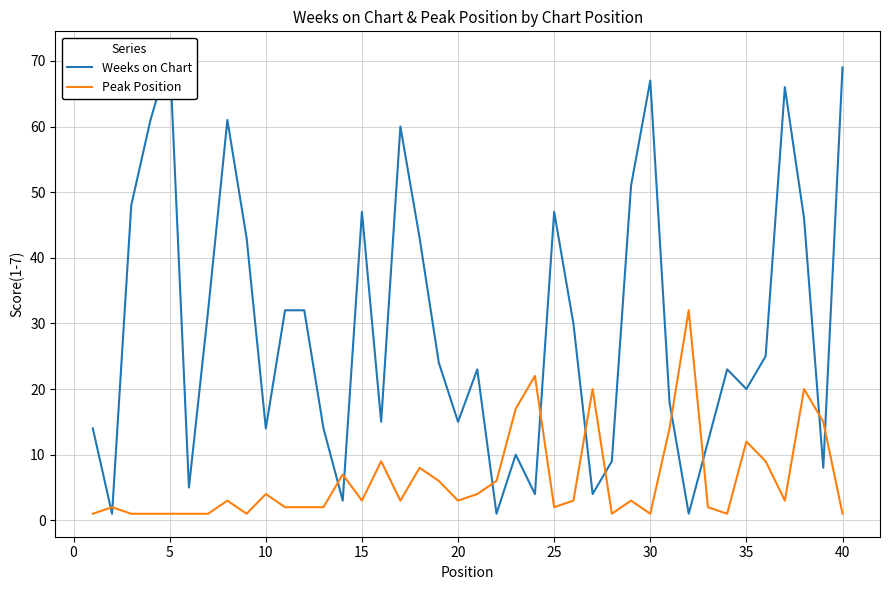

List the series in order of their overall mean, highest first.

Weeks on Chart, Peak Position